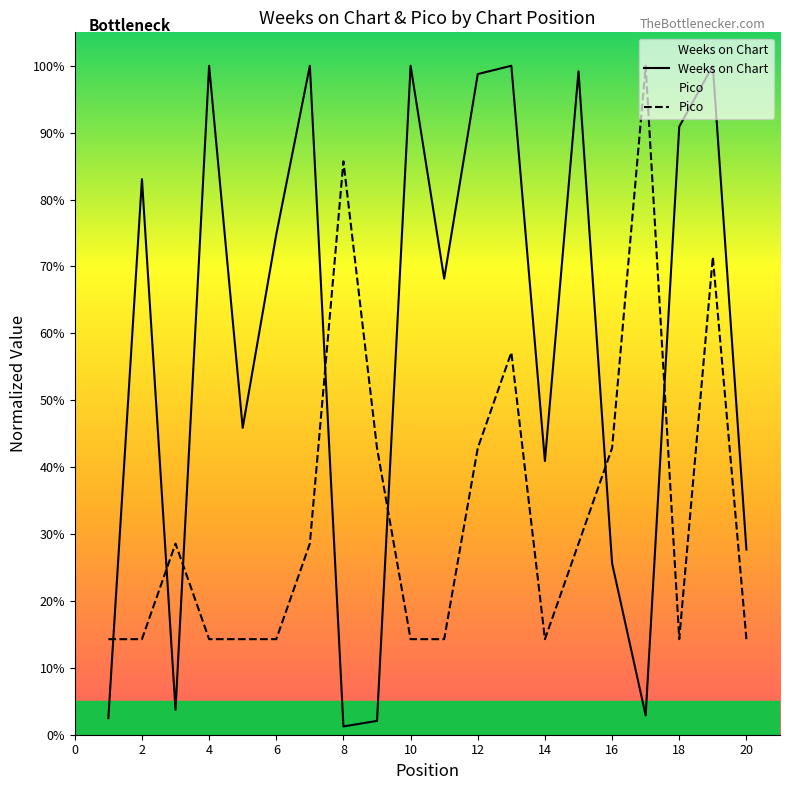

In Weeks on Chart, how many points are lower than both neighbors (excluding endpoints)?

6